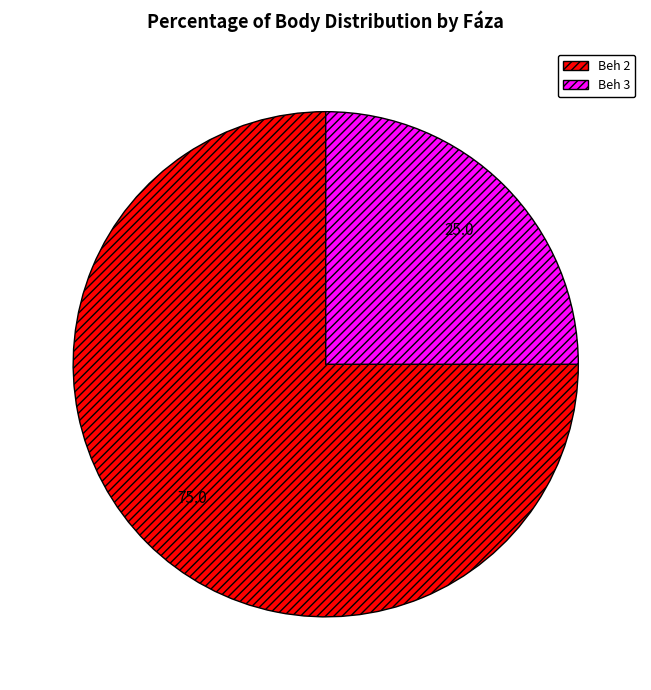

Which has a higher value, Beh 2 or Beh 3?

Beh 2